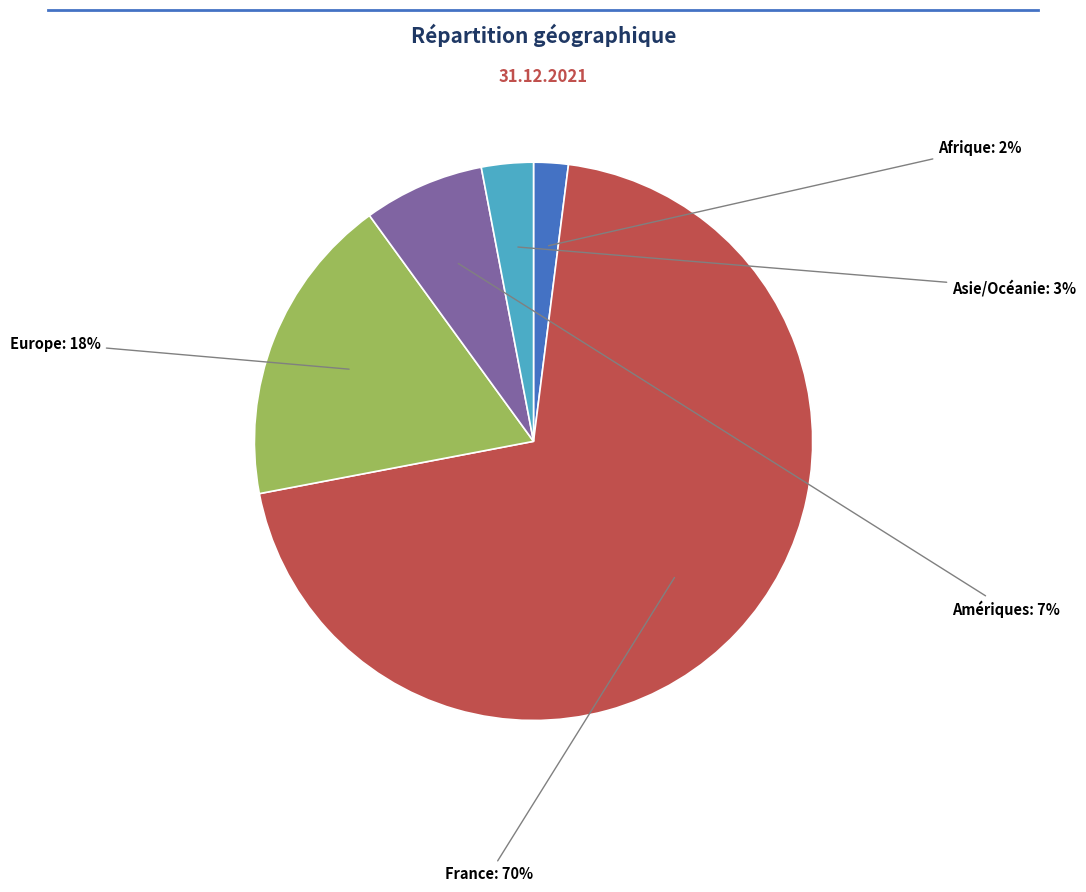

Does any single category account for the majority?

Yes